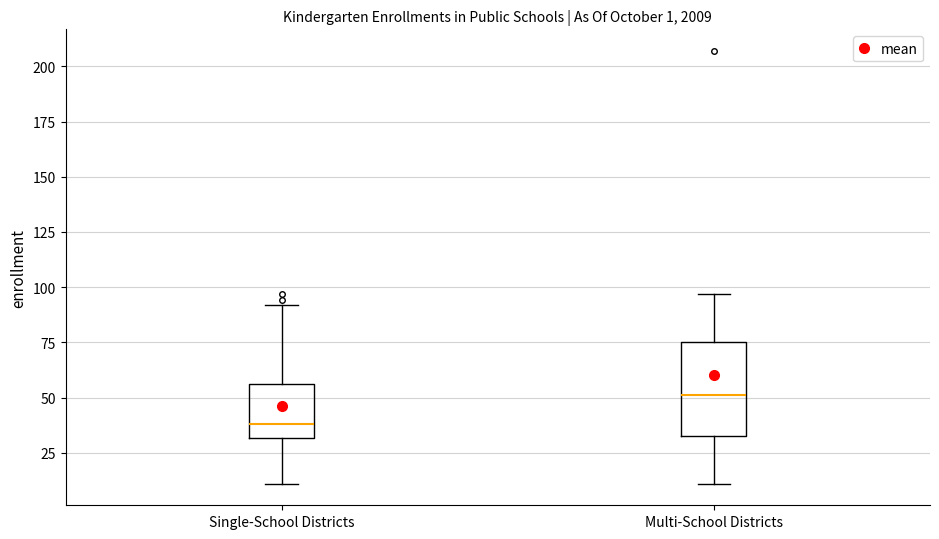

Which box is the tallest, from its lower edge to its upper edge?

Multi-School Districts